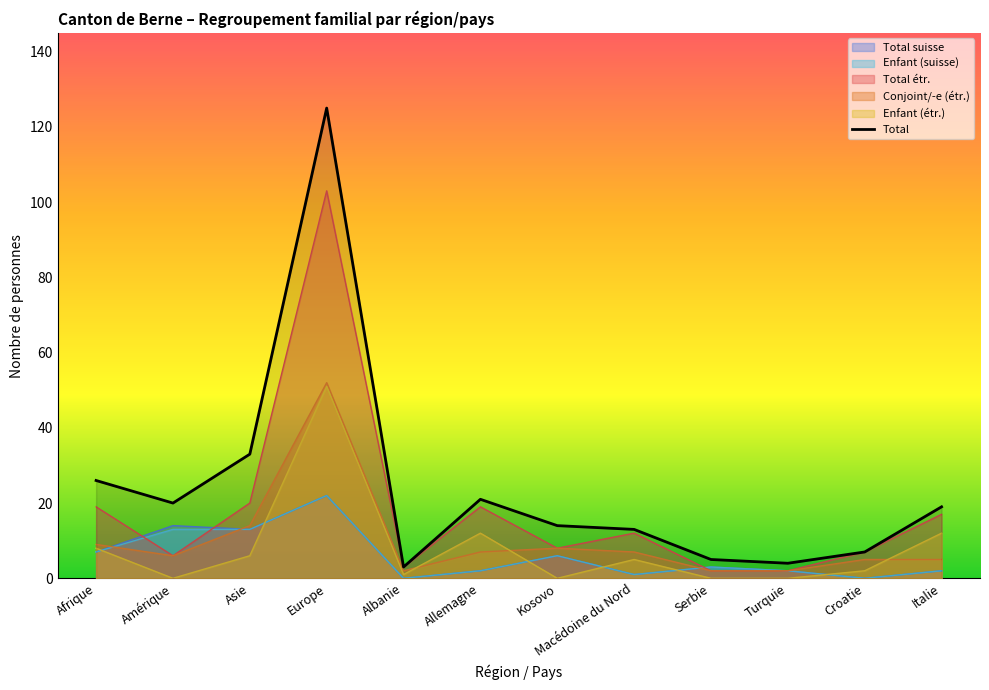

Approximately how many times larger is the value at Kosovo compared to Albanie?

4.7